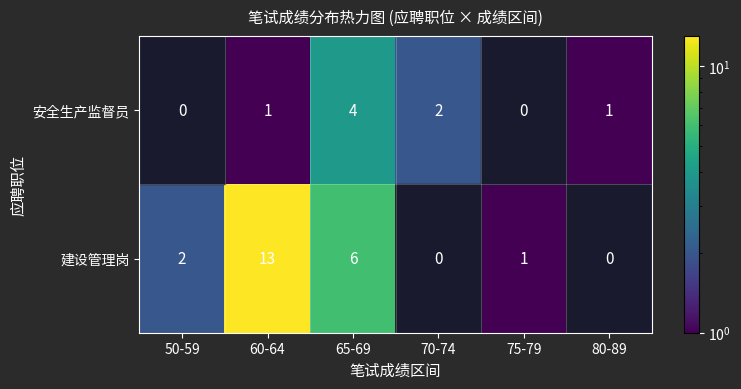

How many 安全生产监督员 values are between 0 and 2?

5